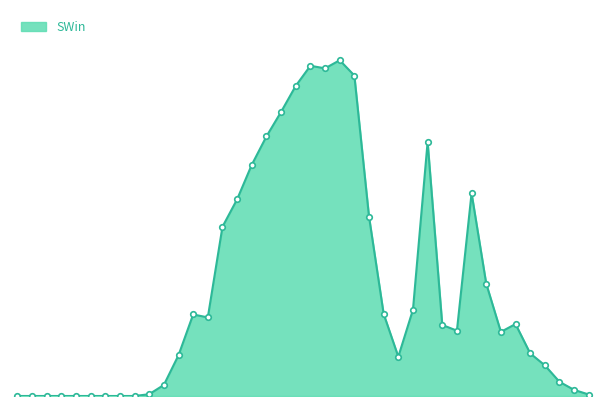

Does the chart have visible grid lines?

No